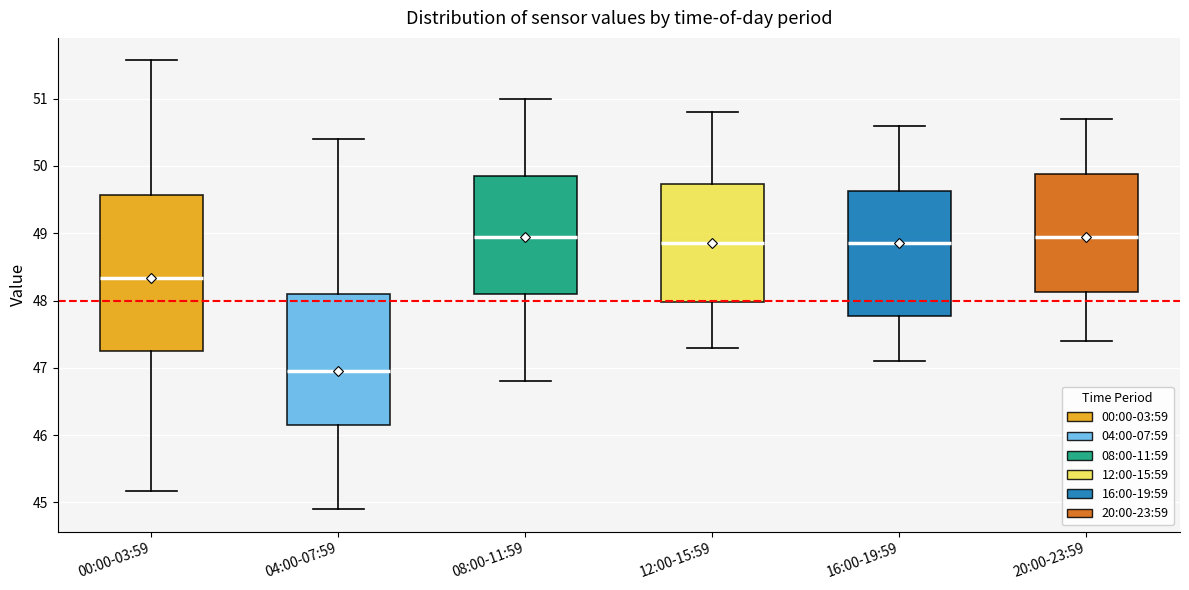

Reading left to right, read every box against the y-axis: the position of its median line, the range the box covers, and the ends of its whiskers. The values are not printed on the chart, so give them approximately, as read against the axis.

00:00-03:59: median 48.3, box 47.2 to 49.6, whiskers 45.2 to 51.6
04:00-07:59: median 47.0, box 46.1 to 48.1, whiskers 44.9 to 50.4
08:00-11:59: median 49.0, box 48.1 to 49.9, whiskers 46.8 to 51.0
12:00-15:59: median 48.9, box 48.0 to 49.7, whiskers 47.3 to 50.8
16:00-19:59: median 48.9, box 47.8 to 49.6, whiskers 47.1 to 50.6
20:00-23:59: median 49.0, box 48.1 to 49.9, whiskers 47.4 to 50.7